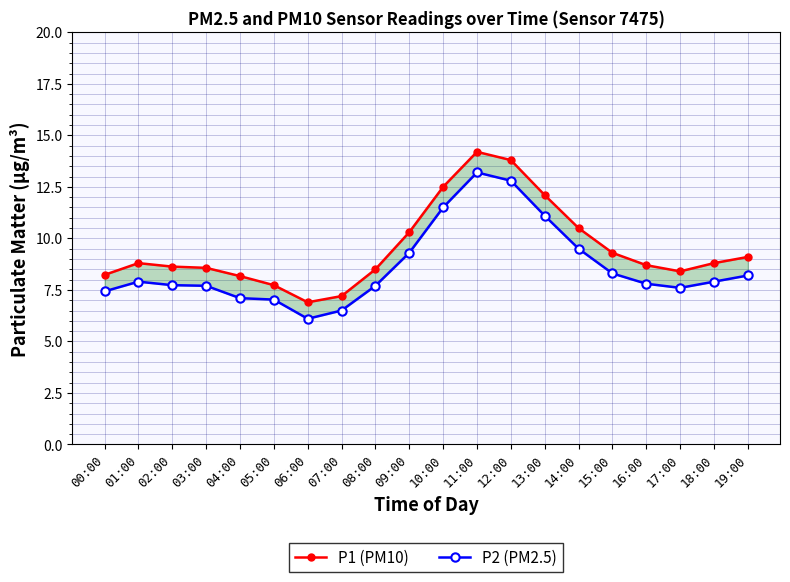

What is the sum of the P2 (PM2.5) values at 00:00 and 18:00?

15.3